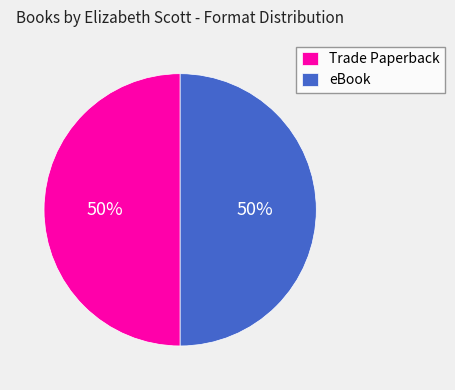

To the nearest percent, what is the difference between the largest and smallest slice percentages?

0%